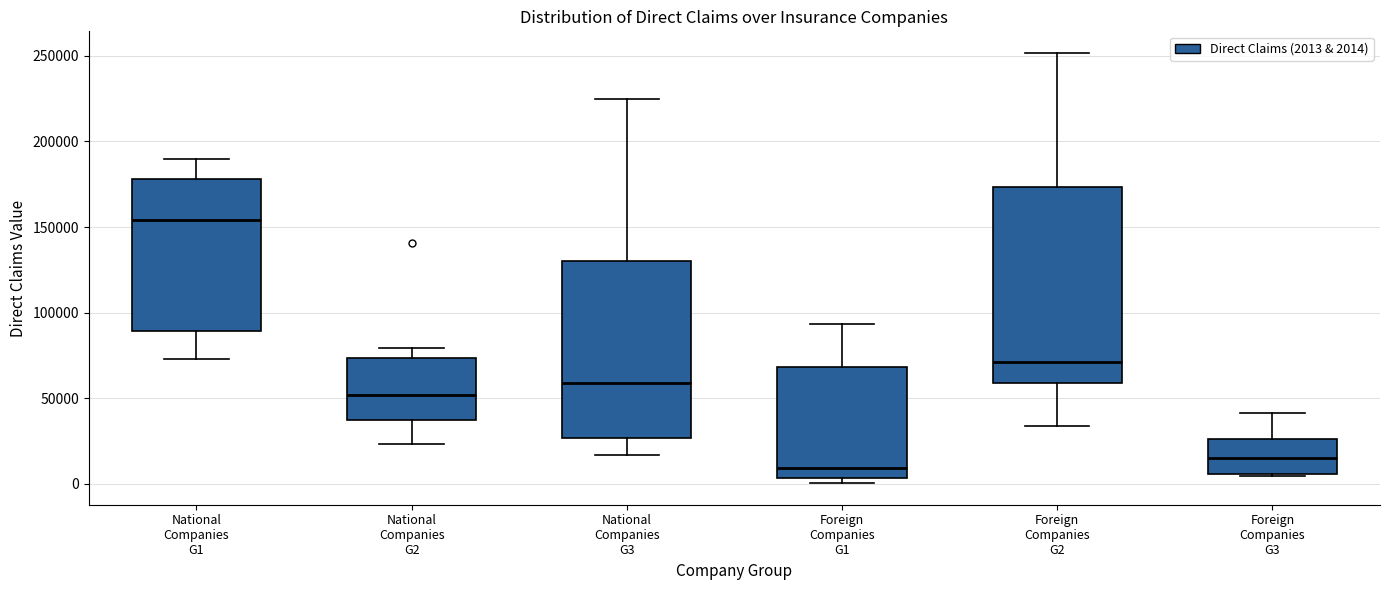

Reading left to right, transcribe this box plot: for each box, give where its median line is, the range the box spans, and where its two whiskers end, as read against the y-axis. The values are not printed on the chart, so give them approximately, as read against the axis.

National Companies G1: median 155000, box 90000 to 180000, whiskers 75000 to 190000
National Companies G2: median 50000, box 35000 to 75000, whiskers 25000 to 80000
National Companies G3: median 60000, box 25000 to 130000, whiskers 15000 to 225000
Foreign Companies G1: median 10000, box 5000 to 70000, whiskers 0 to 95000
Foreign Companies G2: median 70000, box 60000 to 175000, whiskers 35000 to 250000
Foreign Companies G3: median 15000, box 5000 to 25000, whiskers 5000 to 40000